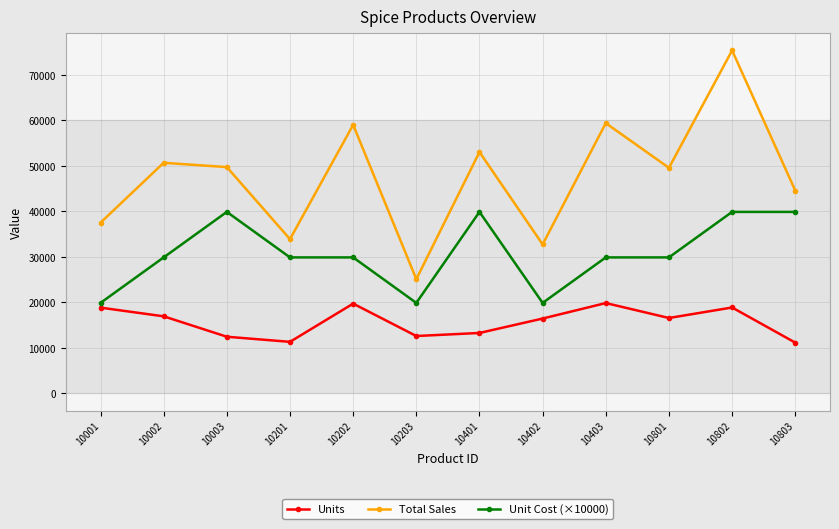

At which label does Units first exceed 16584?

10001